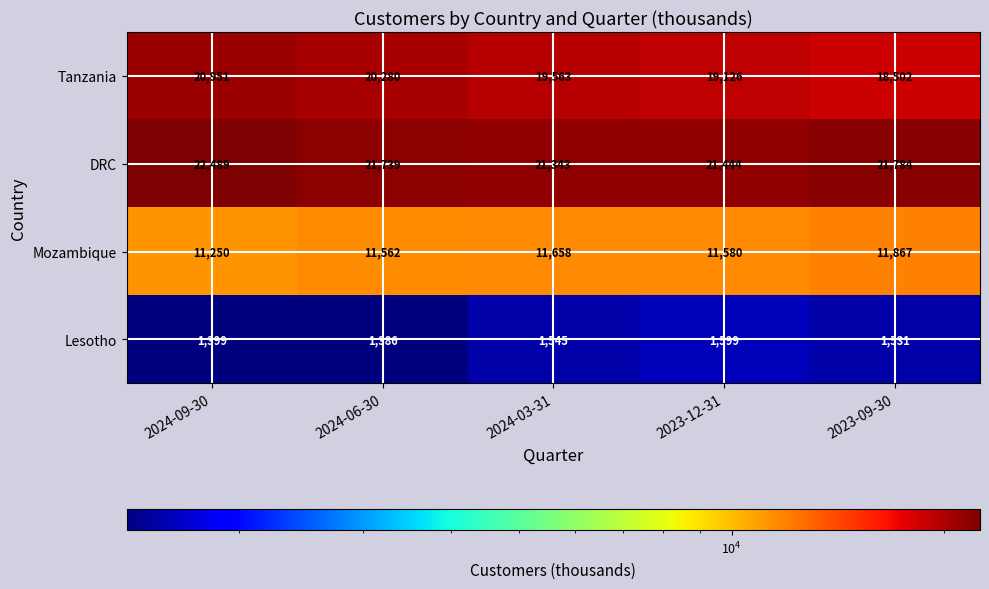

What is the average value of the Lesotho series?

1492